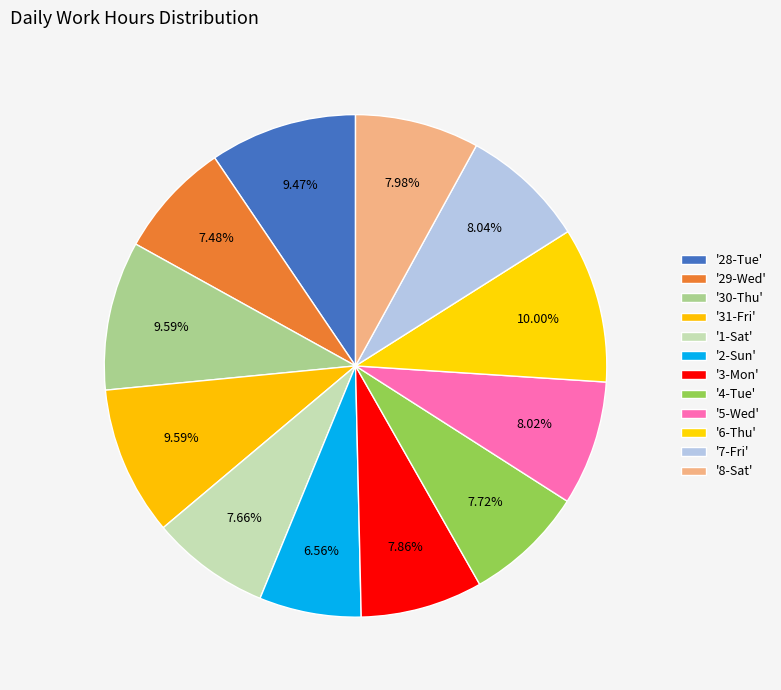

Count the number of slices in the pie.

12